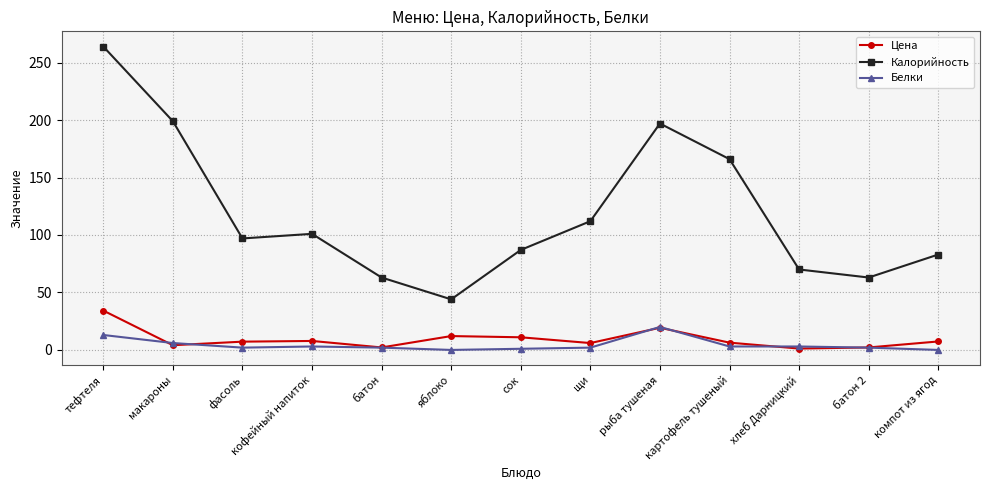

What is the sum of all Белки values?

57.0